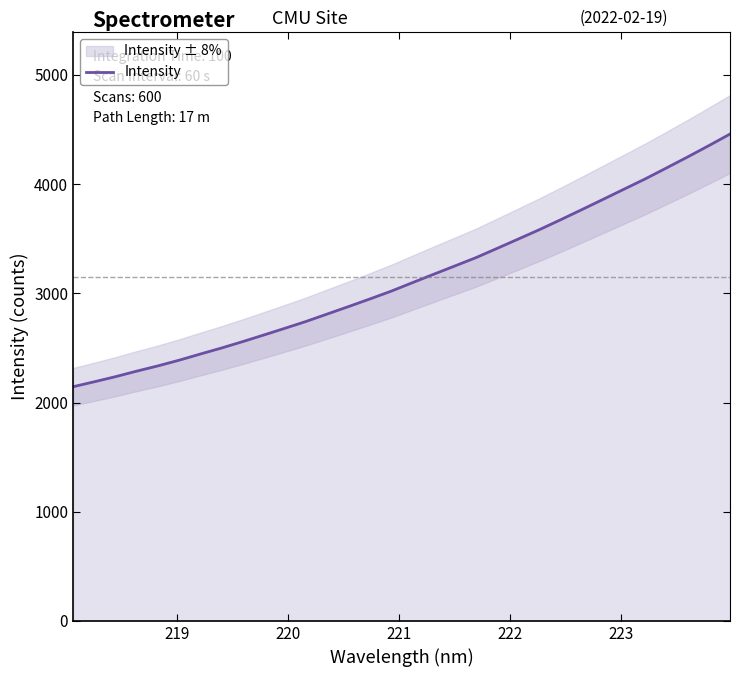

Does the chart display data point markers on the line(s)?

No